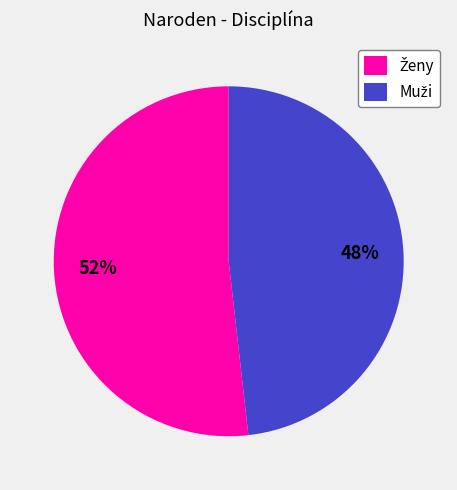

Is there a majority slice in this chart?

Yes